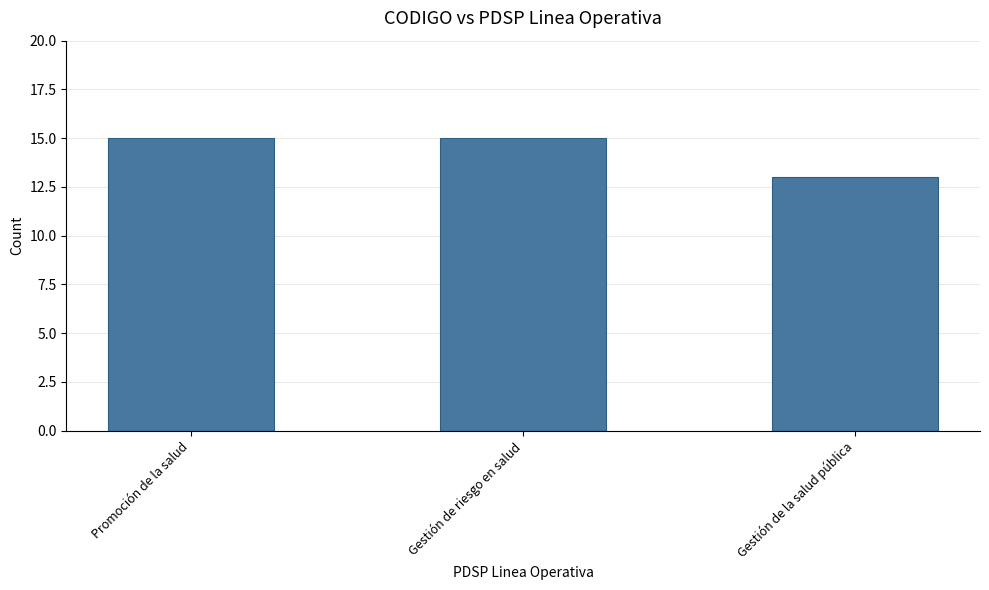

What is the maximum value shown in the chart?

15